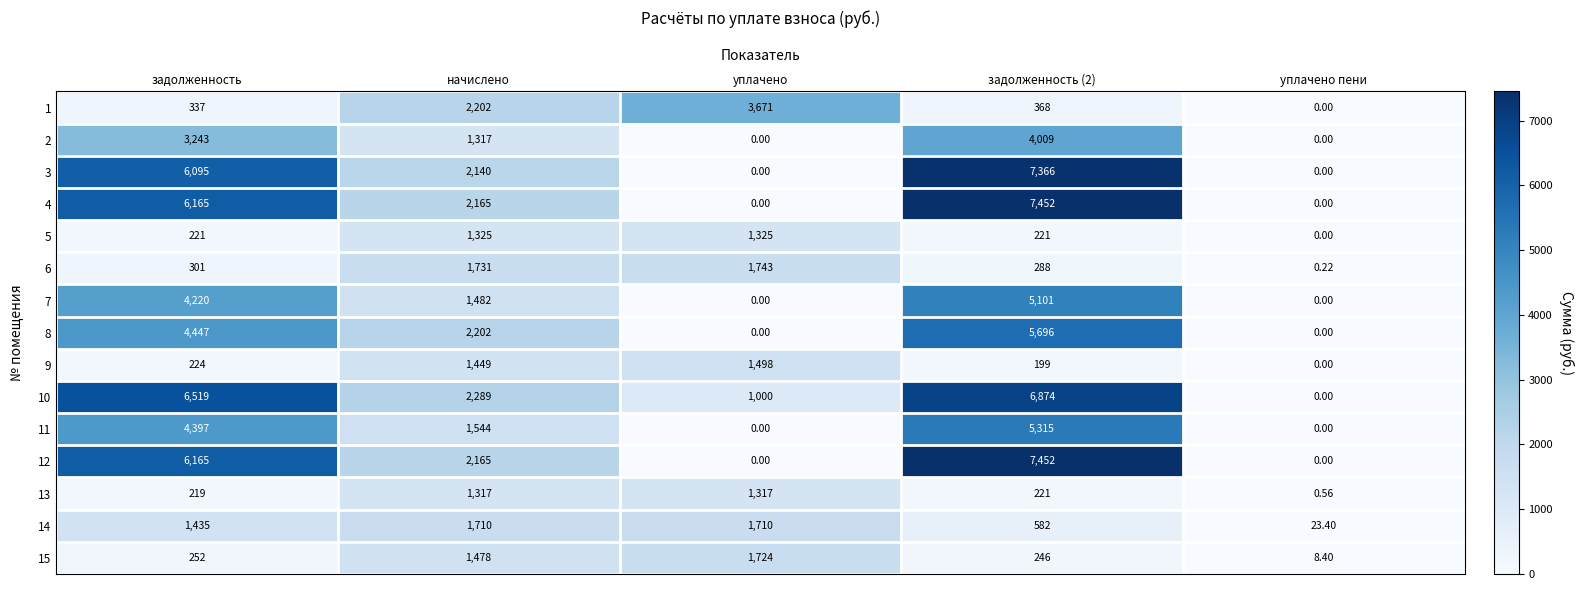

Which series has the largest total across all categories?

10